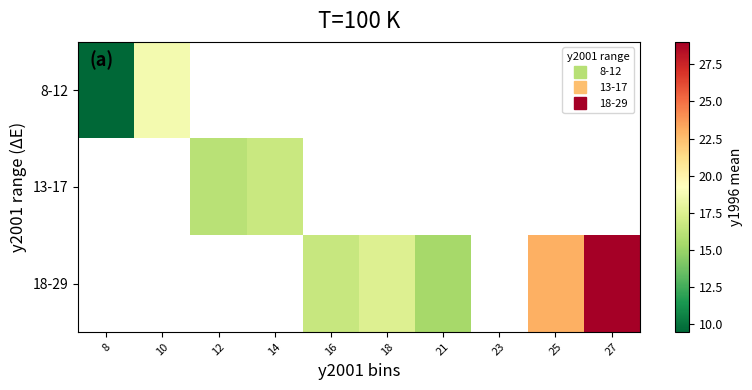

At which category does the chart reach its peak across all series?

27